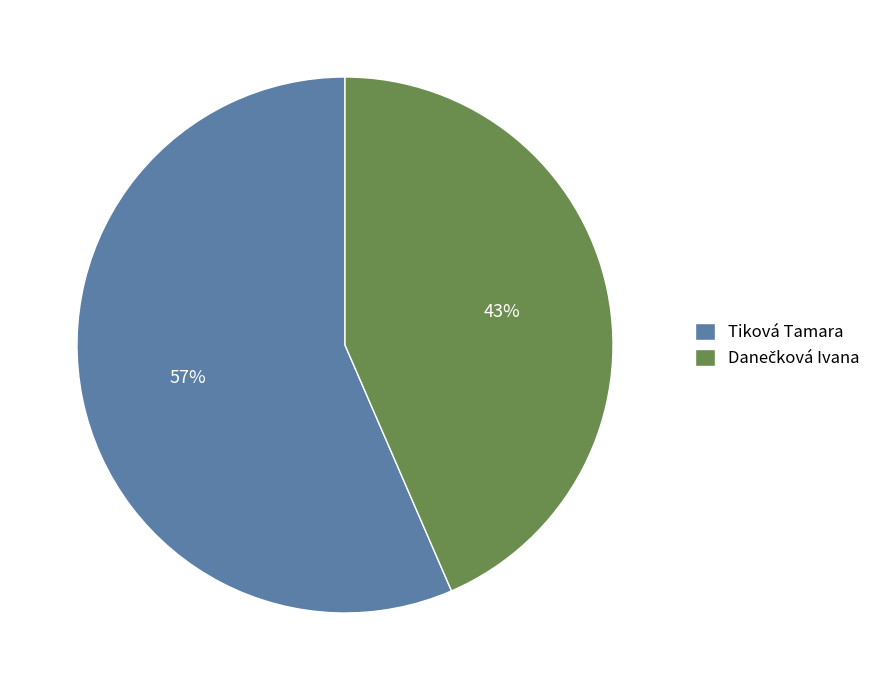

To the nearest percent, what is the average slice percentage?

50%